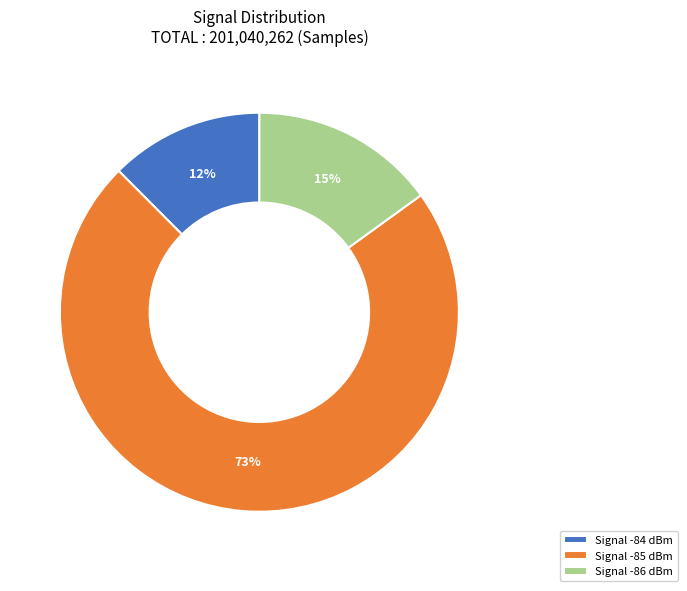

What is the smallest slice in the pie chart?

Signal -84 dBm